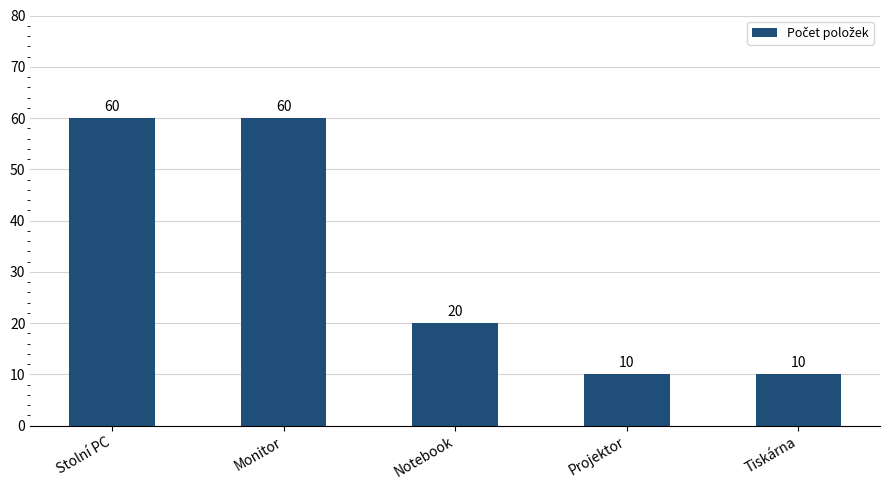

What is the label of the 2nd bar from the left?

Monitor